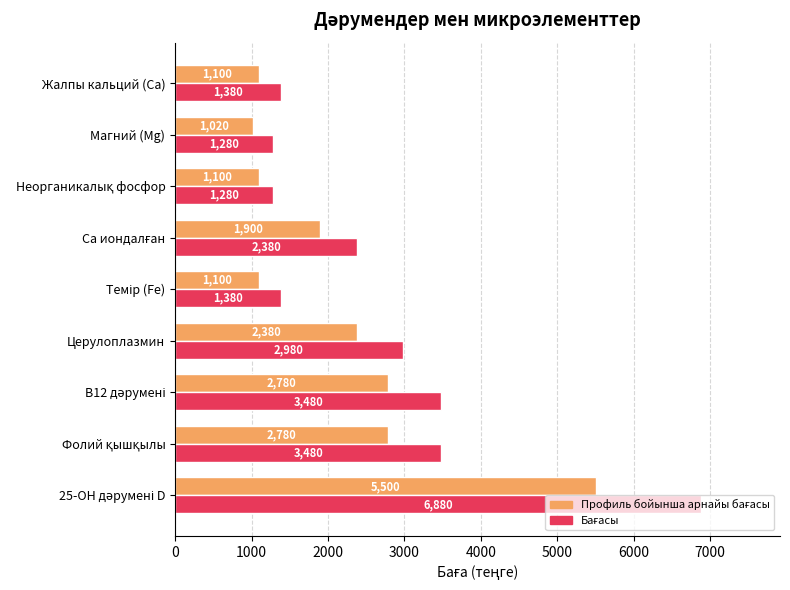

What is the greatest value displayed?

6880